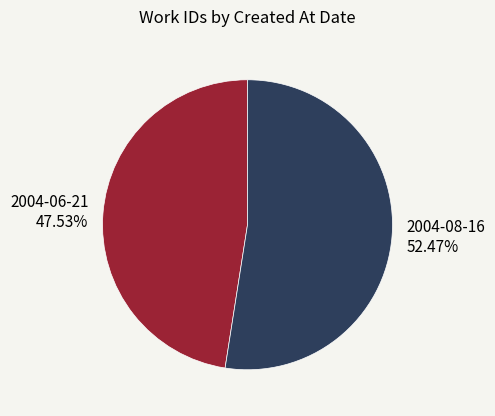

How many segments does this pie chart have?

2